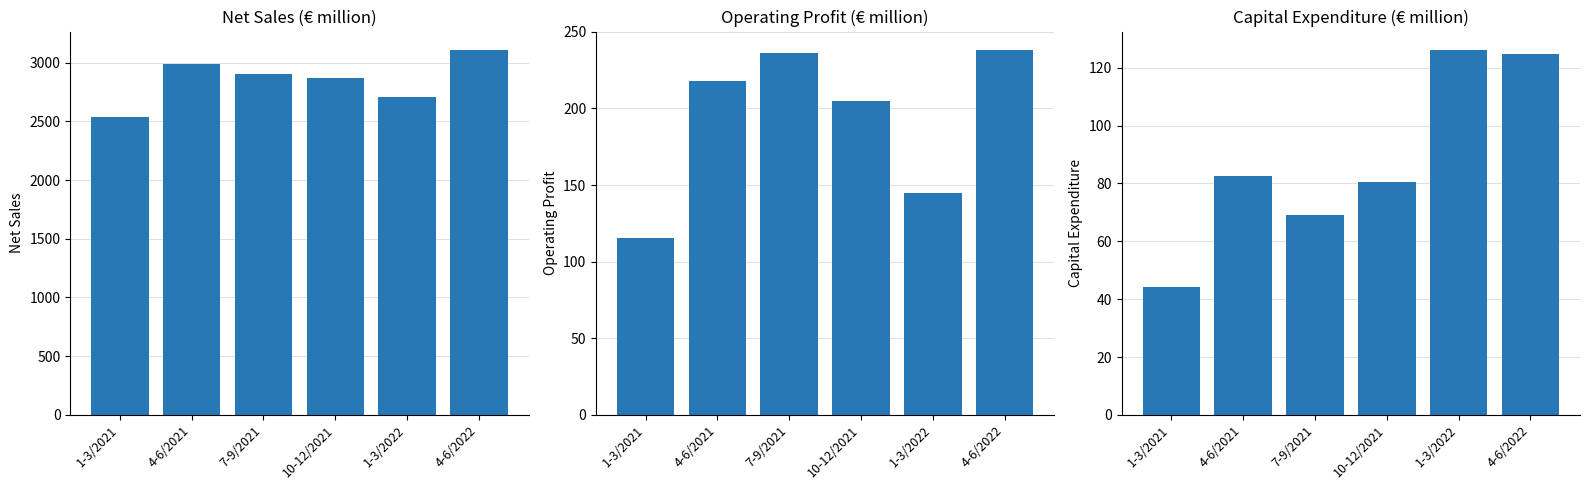

How many data points does each series have?

6